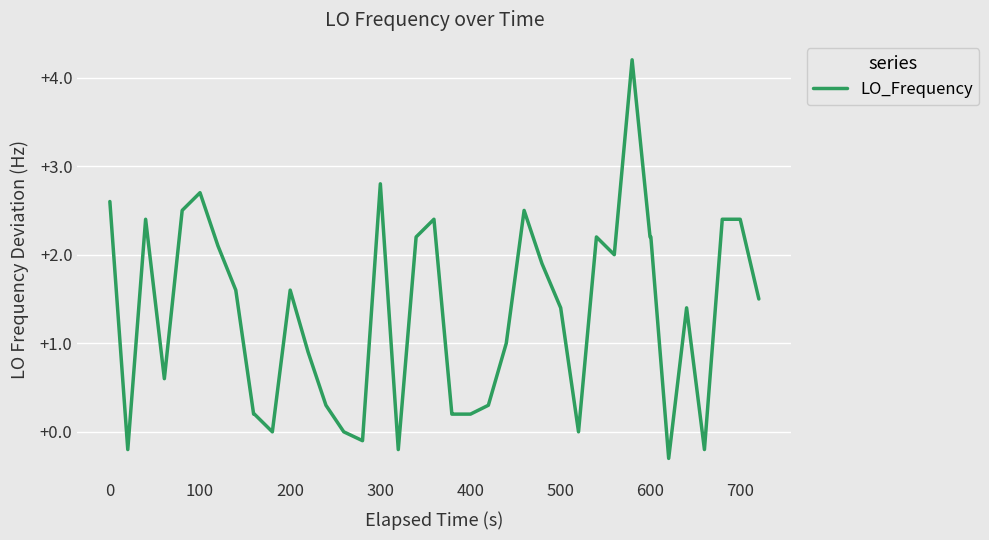

What is the greatest value displayed?

4.2